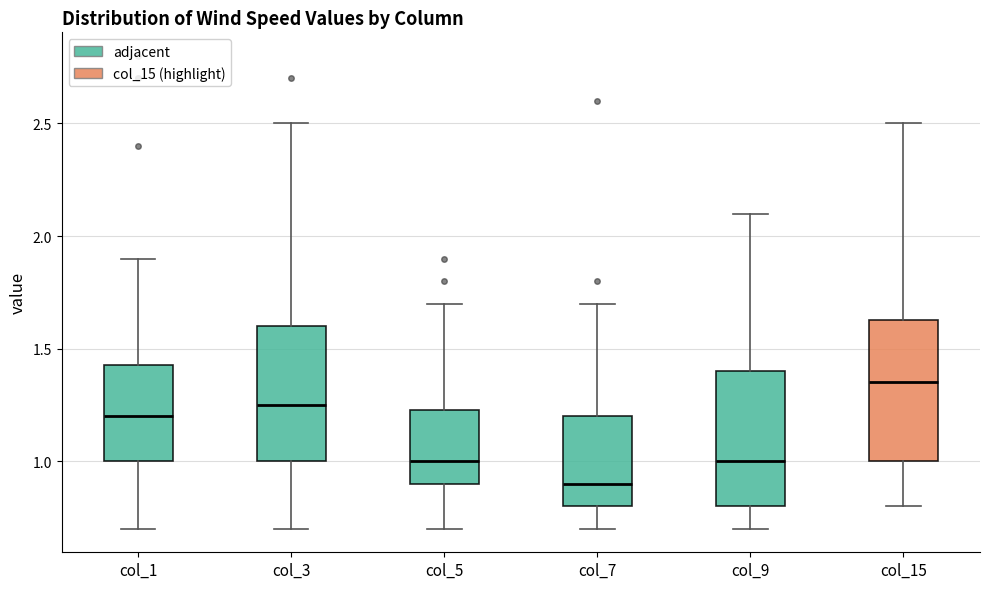

Reading left to right, transcribe this box plot: for each box, give where its median line is, the range the box spans, and where its two whiskers end, as read against the y-axis. The values are not printed on the chart, so give them approximately, as read against the axis.

col_1: median 1.20, box 1.00 to 1.45, whiskers 0.70 to 1.90
col_3: median 1.25, box 1.00 to 1.60, whiskers 0.70 to 2.50
col_5: median 1.00, box 0.90 to 1.25, whiskers 0.70 to 1.70
col_7: median 0.90, box 0.80 to 1.20, whiskers 0.70 to 1.70
col_9: median 1.00, box 0.80 to 1.40, whiskers 0.70 to 2.10
col_15: median 1.35, box 1.00 to 1.65, whiskers 0.80 to 2.50